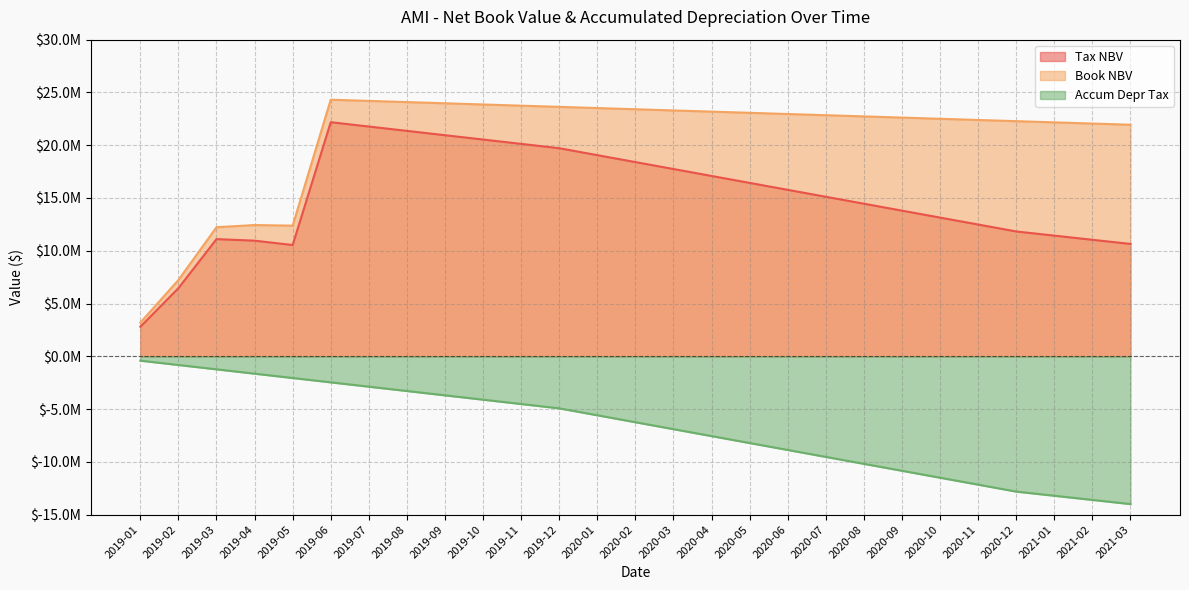

The Tax NBV series shows 1289527.0 at 2019-01. True or false?

False